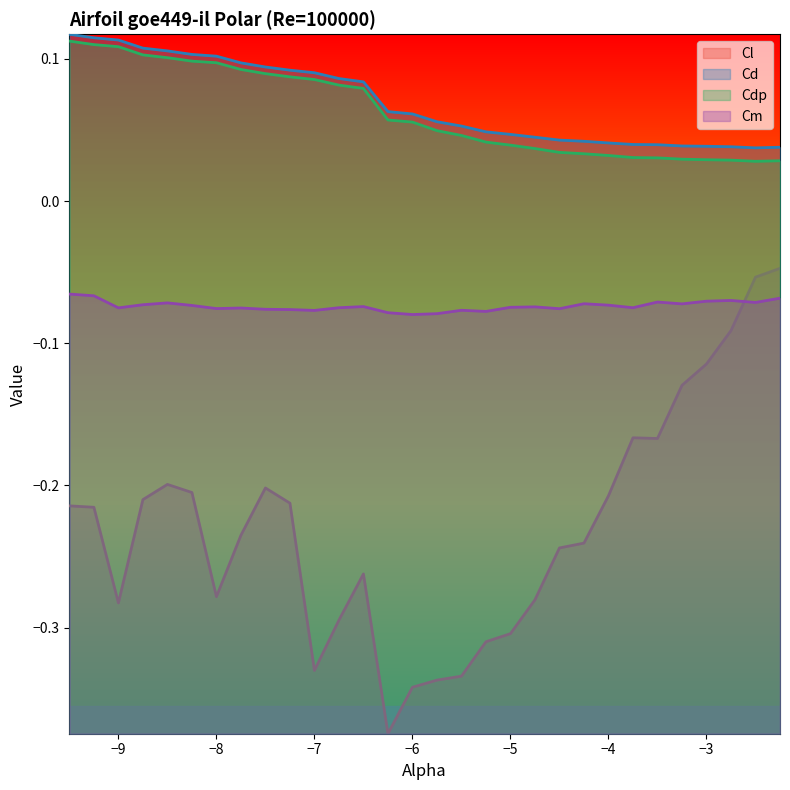

What are all the series names shown in the legend?

Cl, Cd, Cdp, Cm